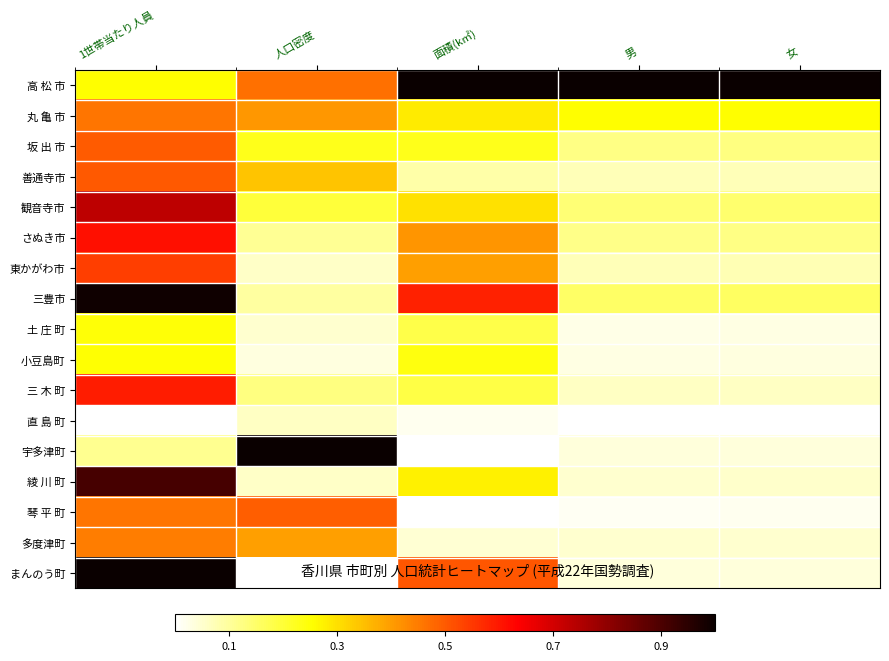

Rank the series by their maximum value, from highest to lowest.

高 松 市, 宇多津町, まんのう町, 三豊市, 綾 川 町, 観音寺市, さぬき市, 三 木 町, 東かがわ市, 善通寺市, 坂 出 市, 琴 平 町, 丸 亀 市, 多度津町, 小豆島町, 土 庄 町, 直 島 町